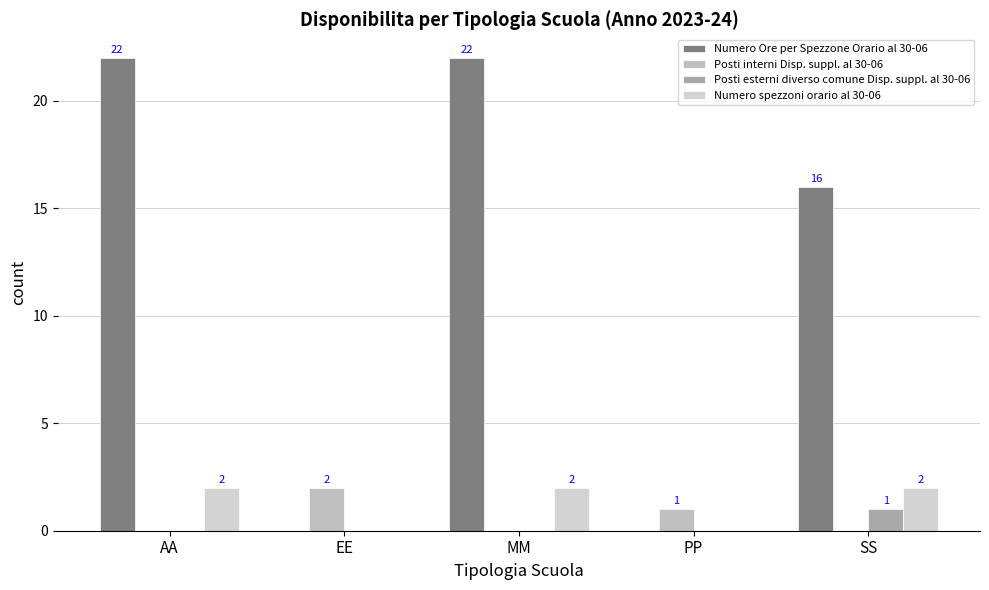

Which series has the largest total across all categories?

Numero Ore per Spezzone Orario al 30-06